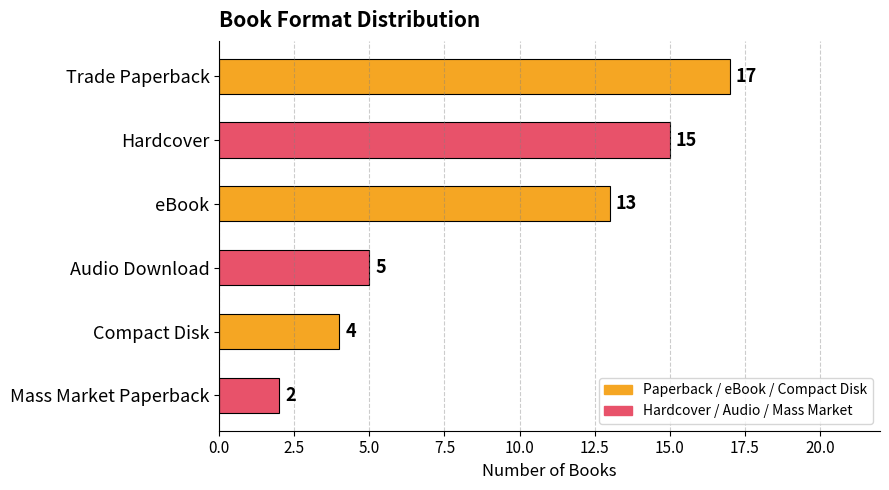

Reading top to bottom, transcribe all the data shown in this chart.

17	15	13	5	4	2